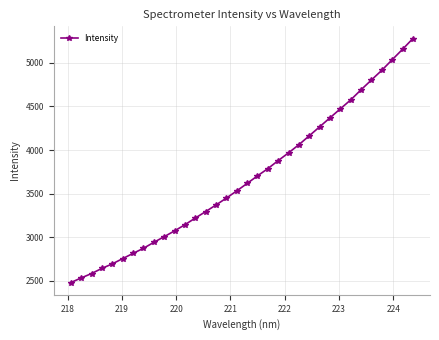

Reading left to right, list all the values displayed in this chart.

2481.5	2534.6	2584.9	2644.3	2695.7	2756.1	2816.0	2874.1	2942.4	3007.4	3073.8	3144.6	3221.0	3295.0	3371.3	3449.9	3532.5	3617.8	3704.6	3787.6	3879.9	3968.8	4062.4	4164.3	4267.2	4370.4	4473.3	4575.8	4691.8	4803.8	4914.7	5035.4	5154.9	5278.3